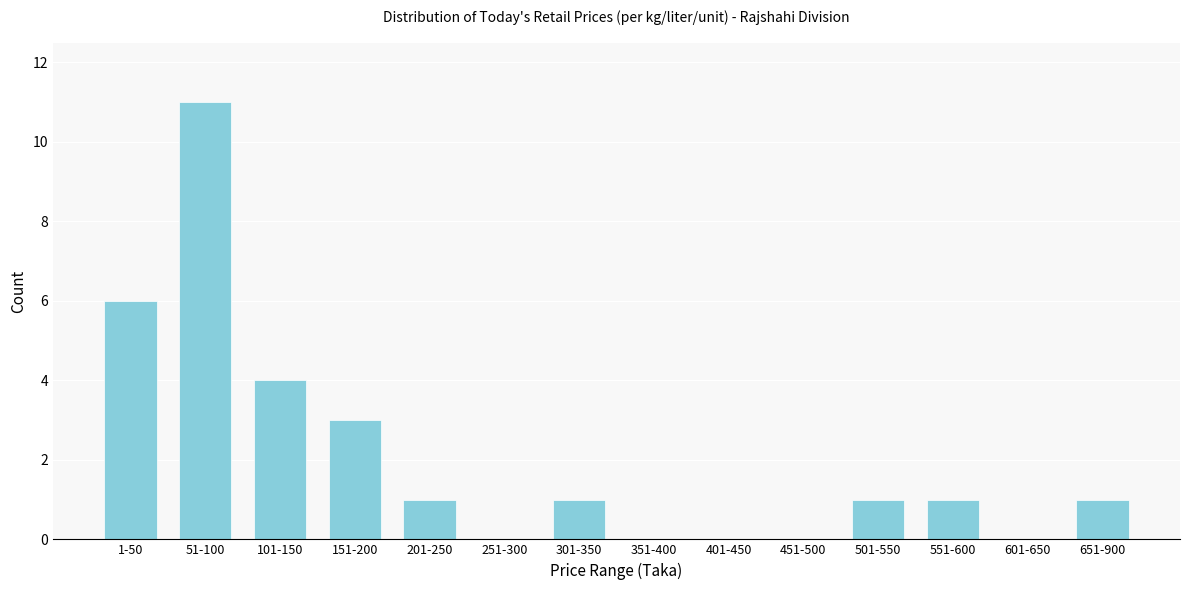

Reading left to right, extract all data points from this chart.

1-50=6	51-100=11	101-150=4	151-200=3	201-250=1	251-300=0	301-350=1	351-400=0	401-450=0	451-500=0	501-550=1	551-600=1	601-650=0	651-900=1